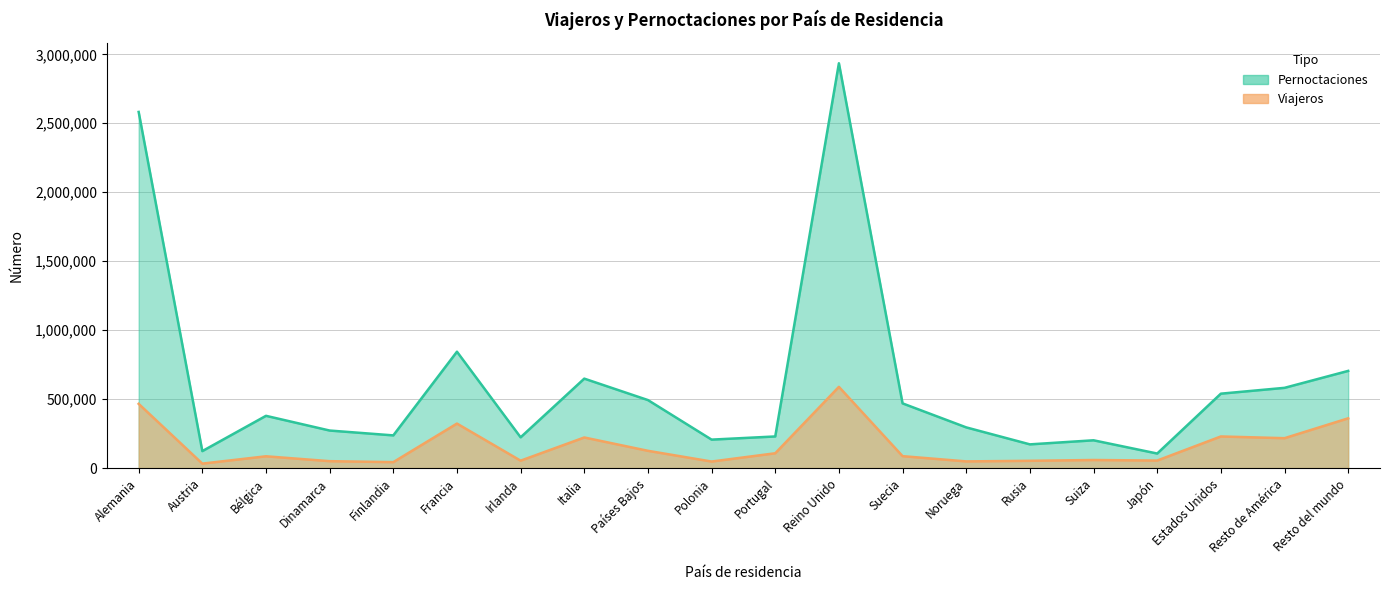

Is it true that Pernoctaciones equals 123143 at Austria?

True